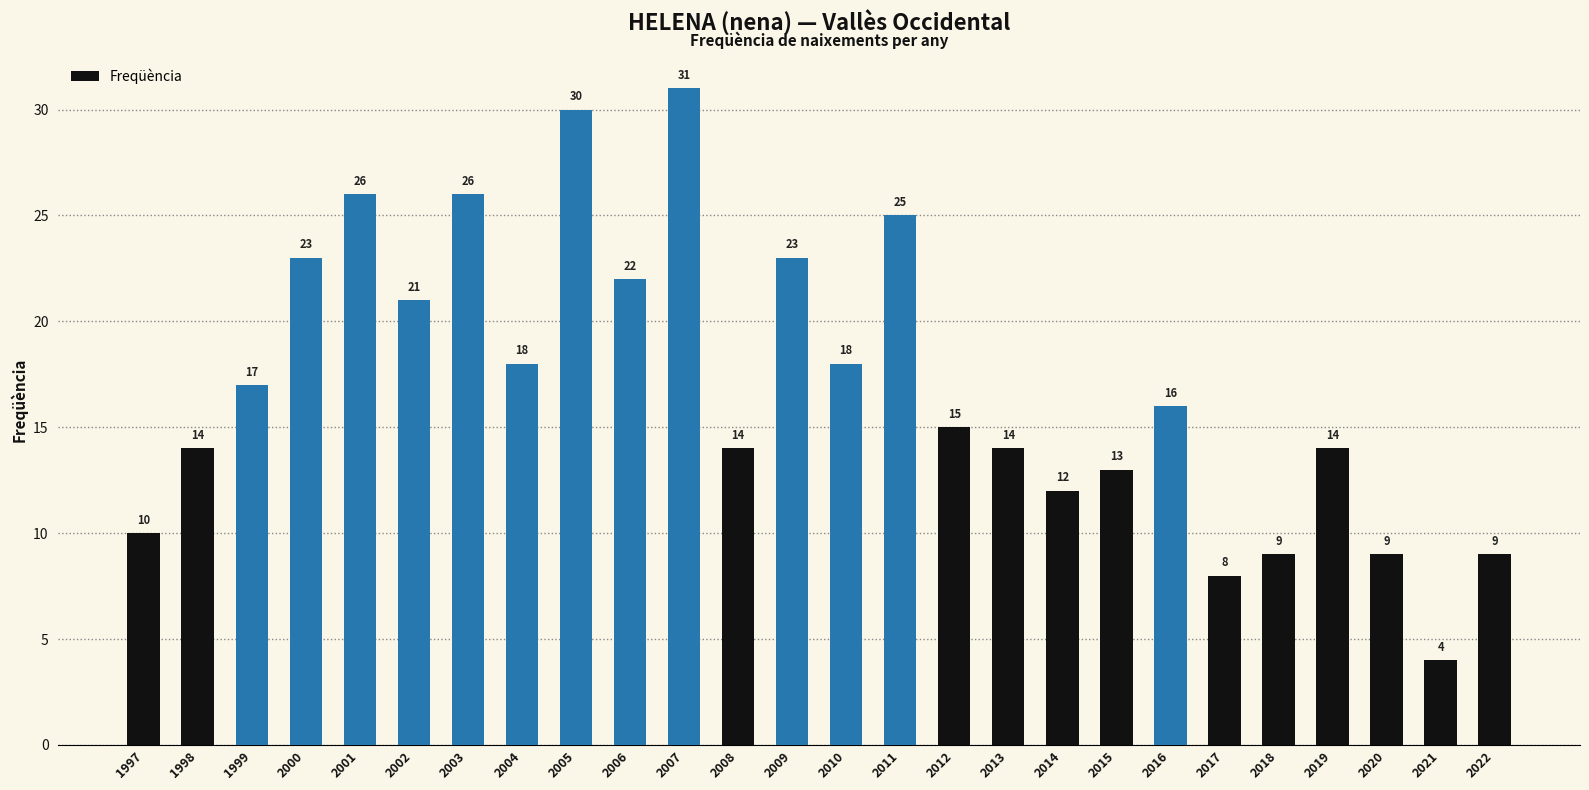

What is the sum of all values?

441